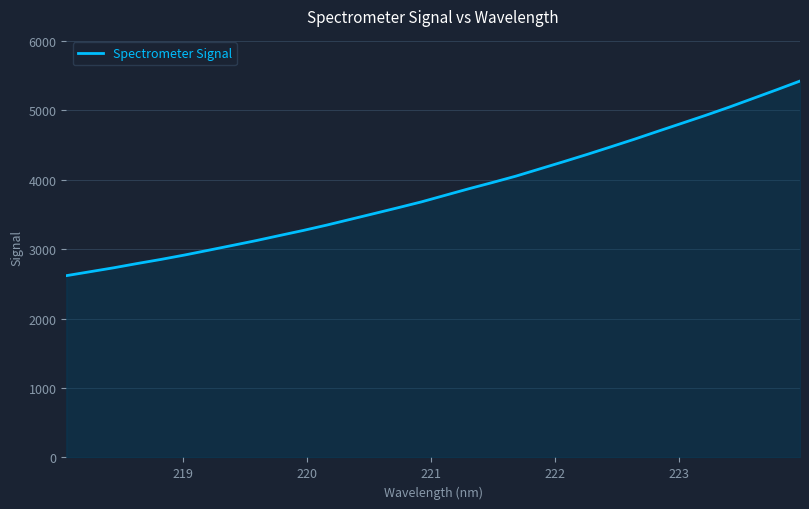

What is the difference between the maximum and minimum values?

2802.4